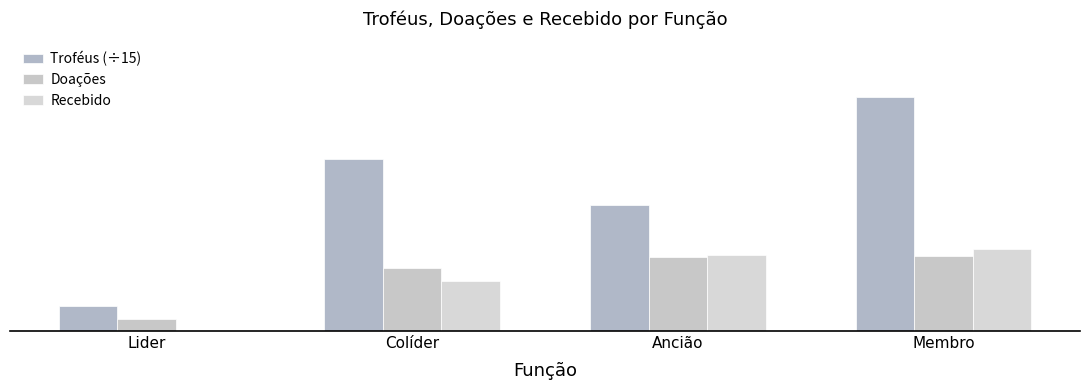

Between Lider and Colíder, which series saw the biggest shift?

Troféus (÷15)